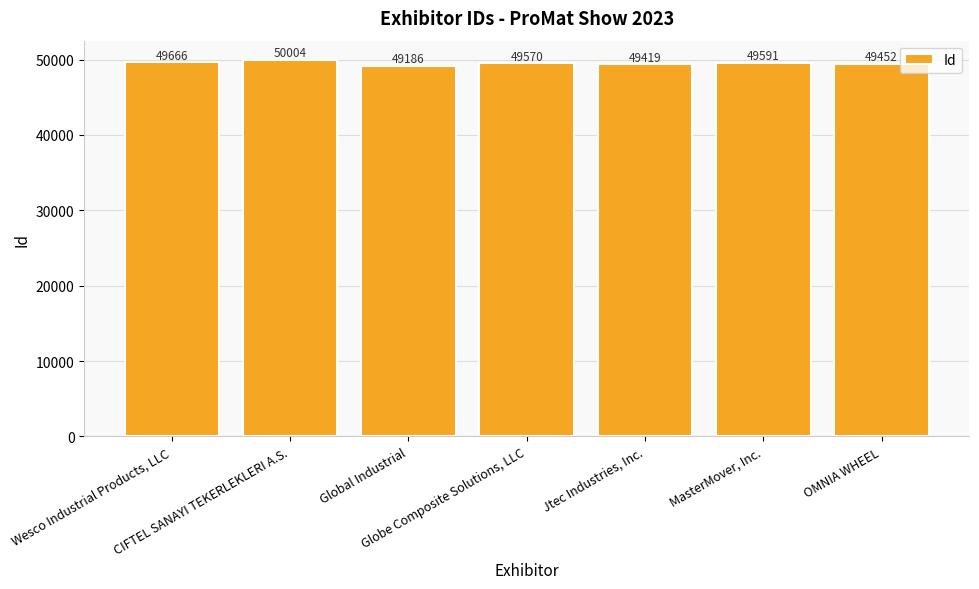

Reading left to right, what are all the values shown in this chart?

49666	50004	49186	49570	49419	49591	49452